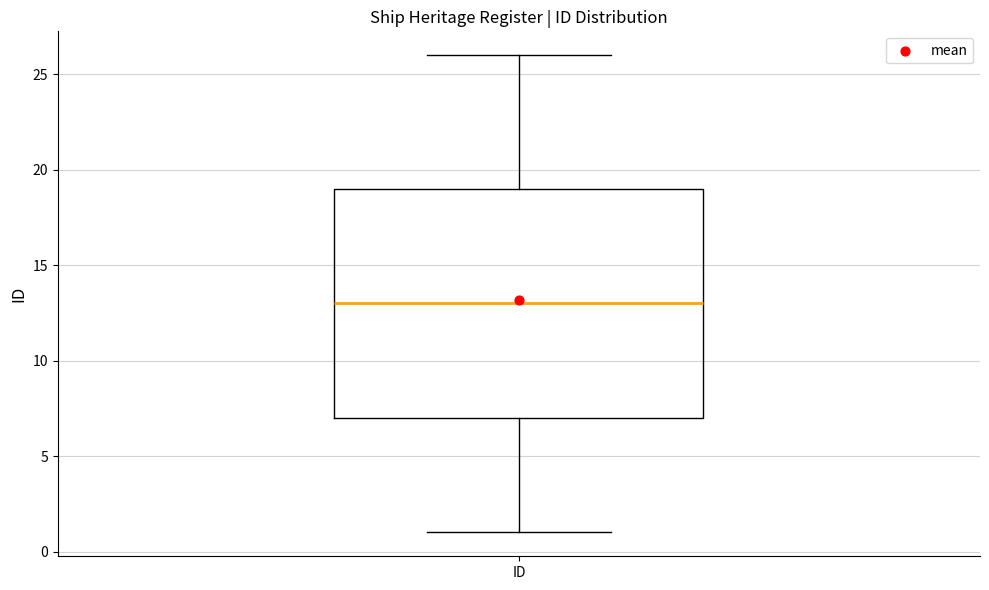

Where does the median line of the box for ID sit on the y-axis? The values are not printed on the chart, so give them approximately, as read against the axis.

13